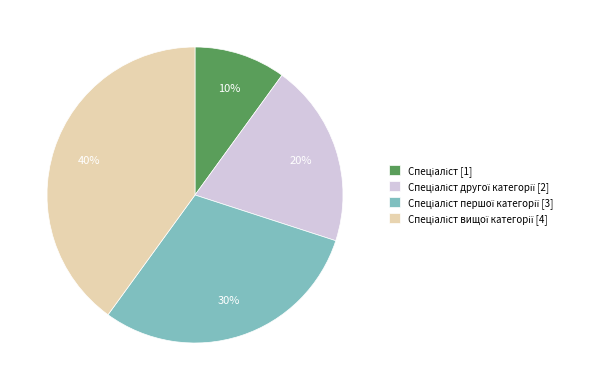

How many slices are in this pie chart?

4